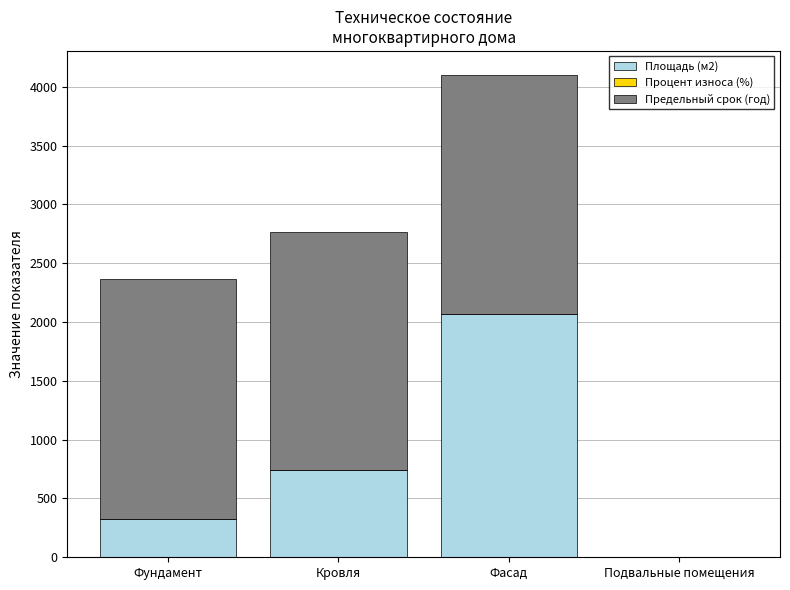

Does the chart contain stacked bars?

Yes